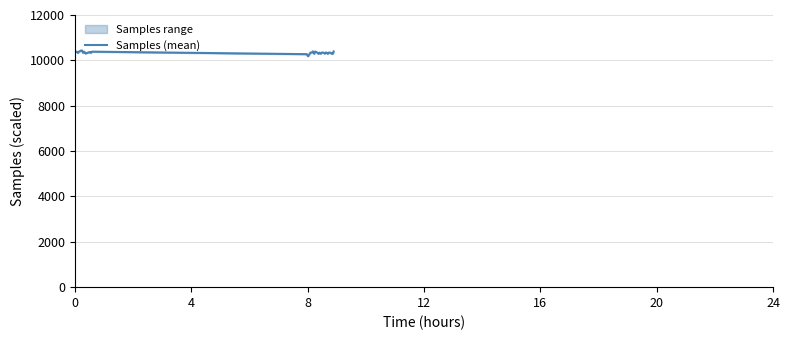

What is the minimum value for Samples (mean)?

10183.3